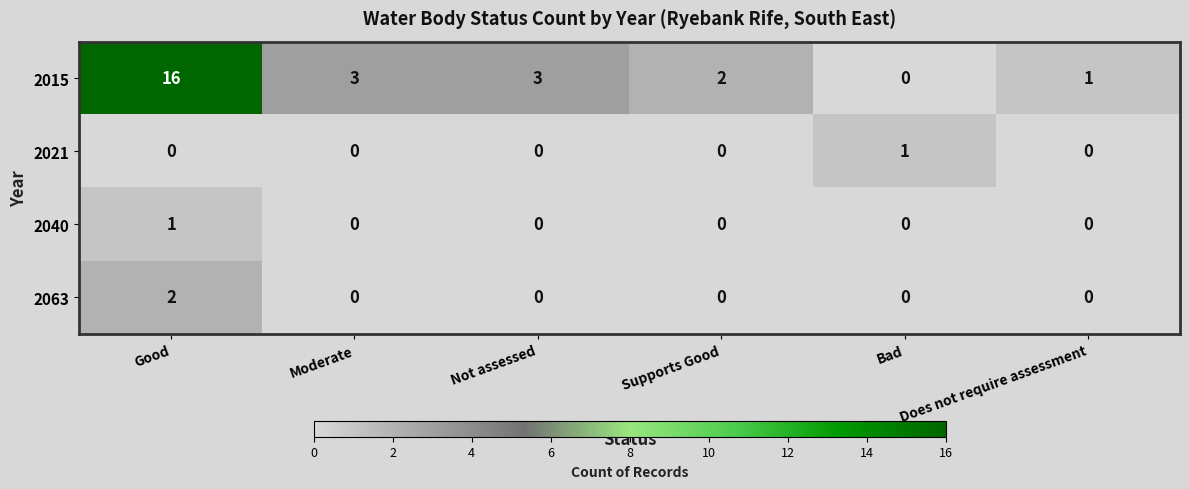

Which series has the widest spread of values?

2015